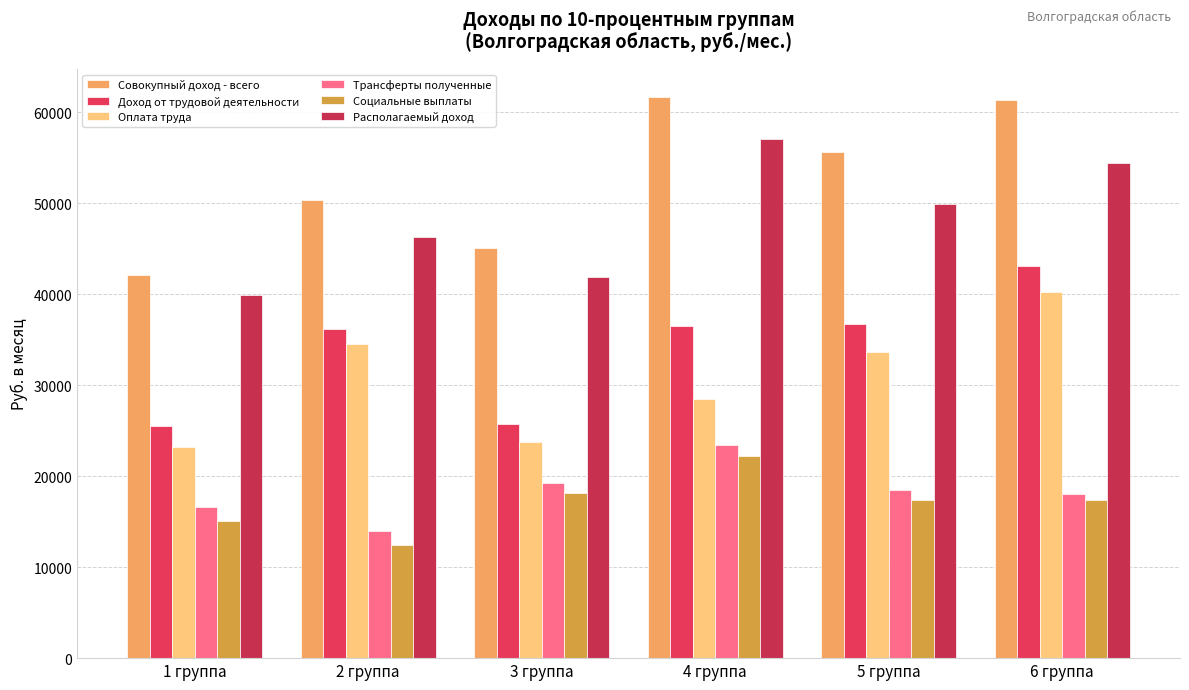

At which label does Располагаемый доход first exceed 49871?

4 группа